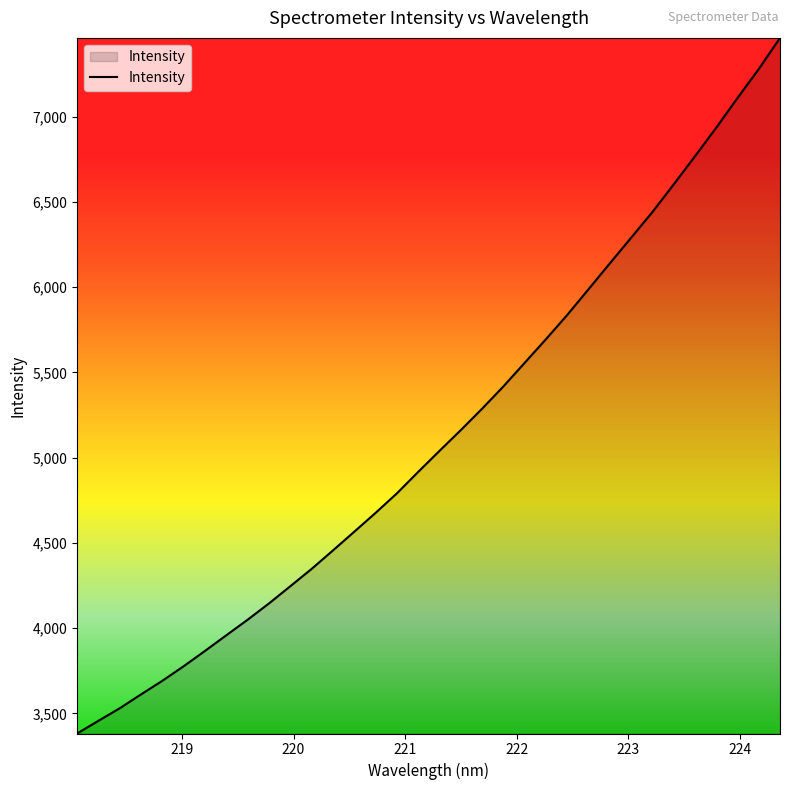

What is the difference between the maximum and minimum values?

4079.5